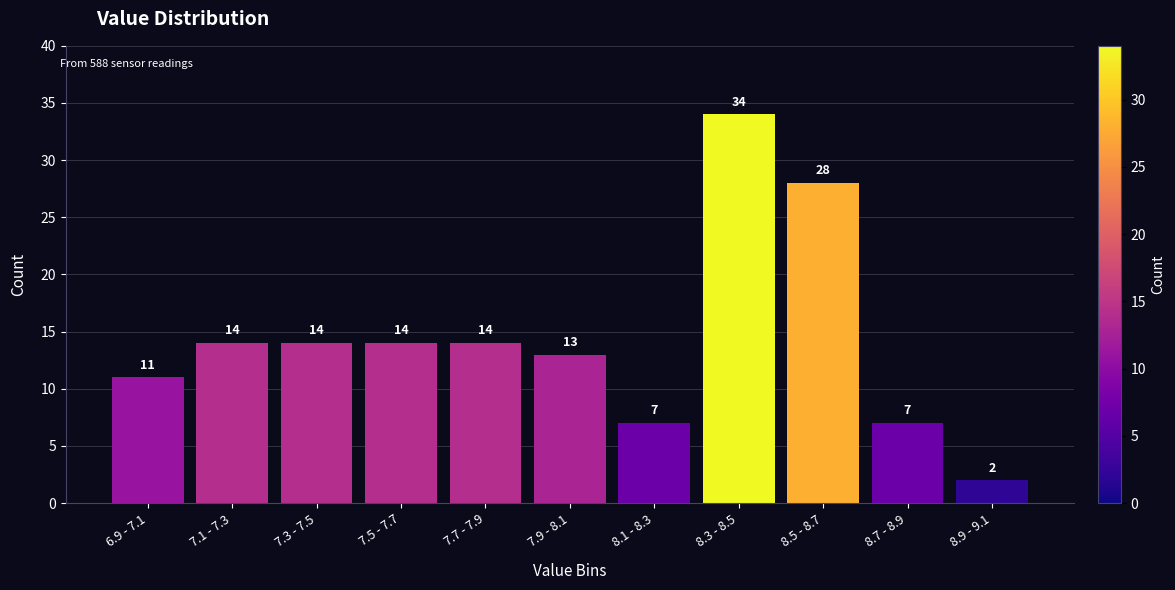

Reading left to right, list all the values displayed in this chart.

11	14	14	14	14	13	7	34	28	7	2